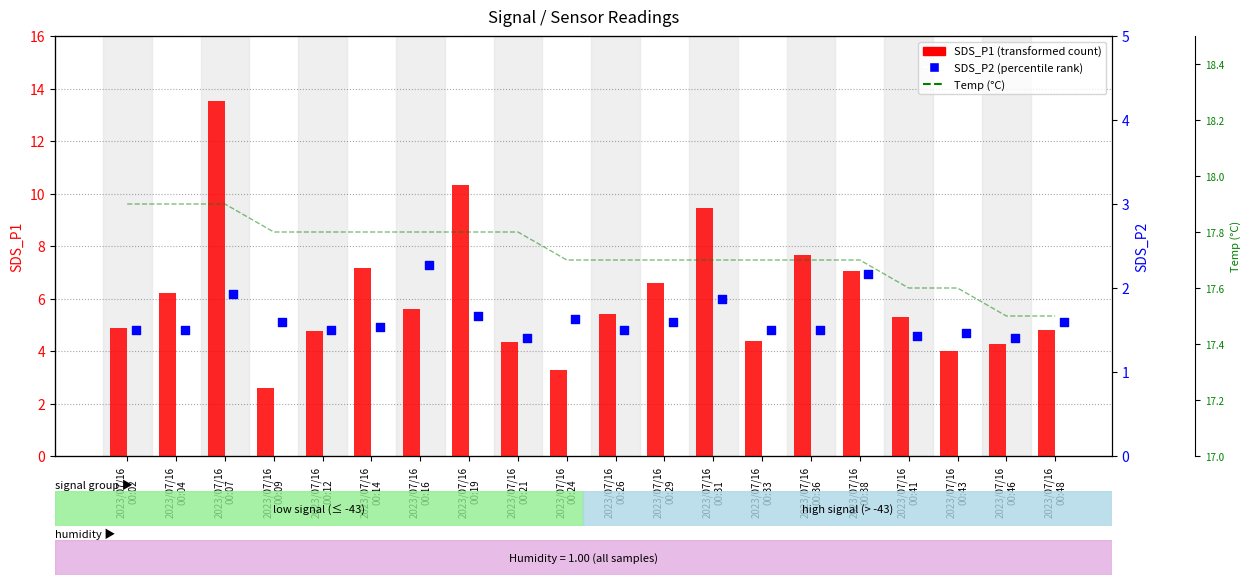

Which series contains the highest Y value?

Temp